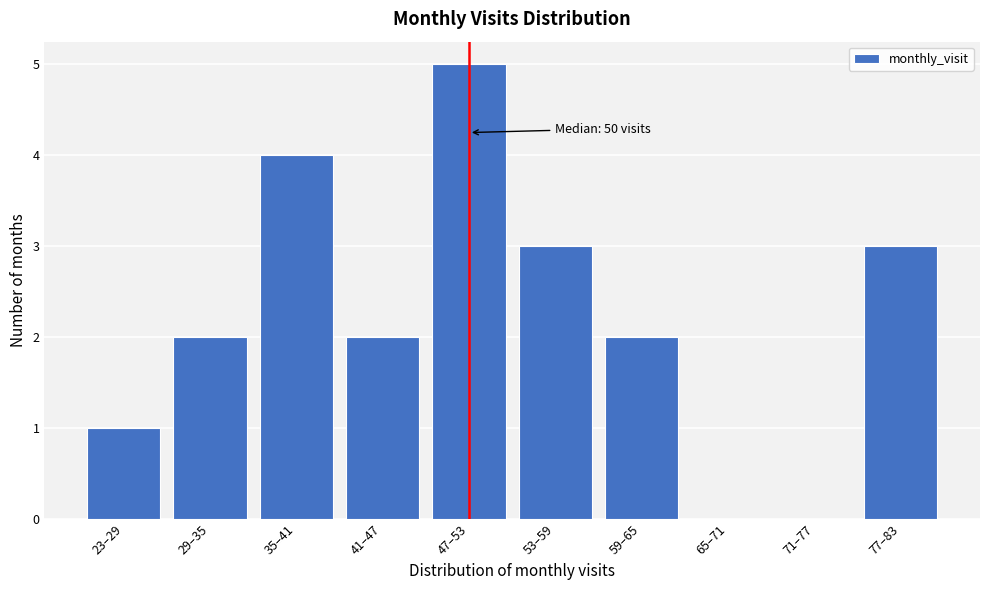

Reading left to right, list all the values displayed in this chart.

23–29=1	29–35=2	35–41=4	41–47=2	47–53=5	53–59=3	59–65=2	65–71=0	71–77=0	77–83=3